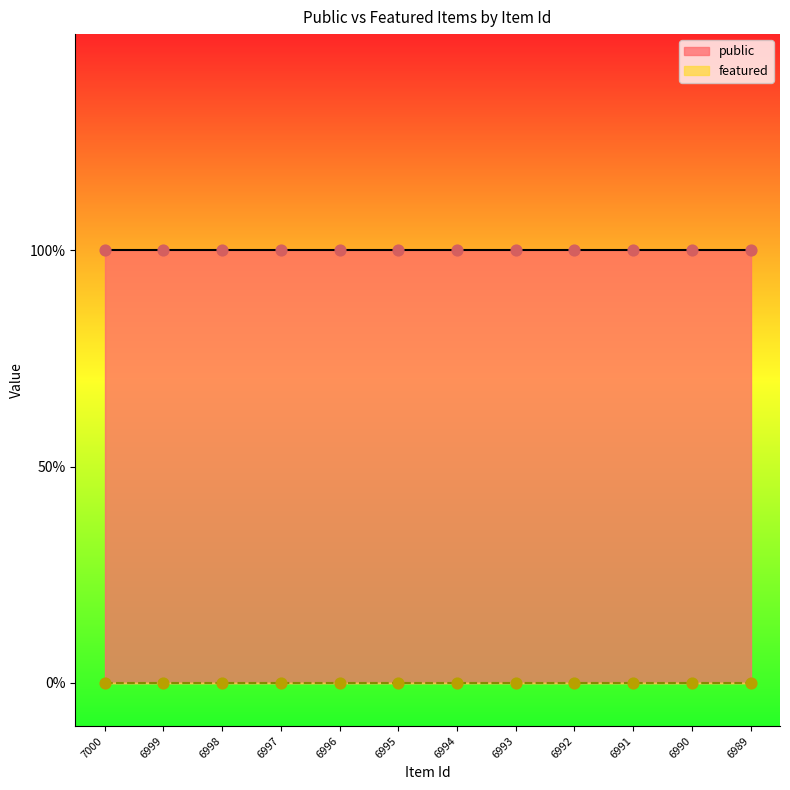

At how many categories does at least one series exceed 0?

12